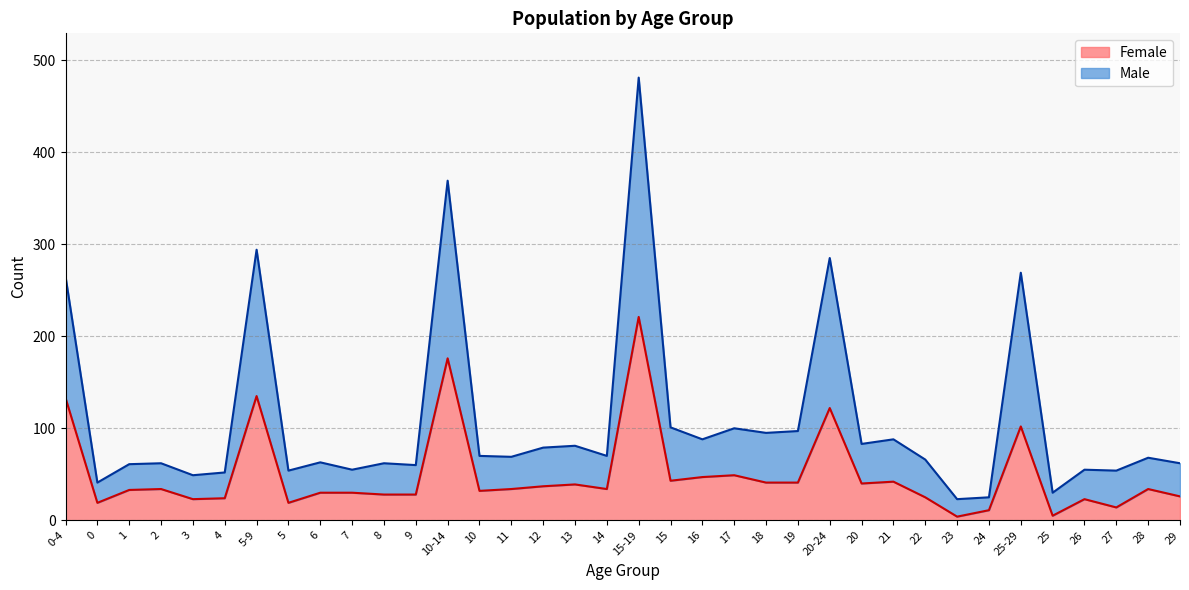

Does the chart have visible grid lines?

Yes